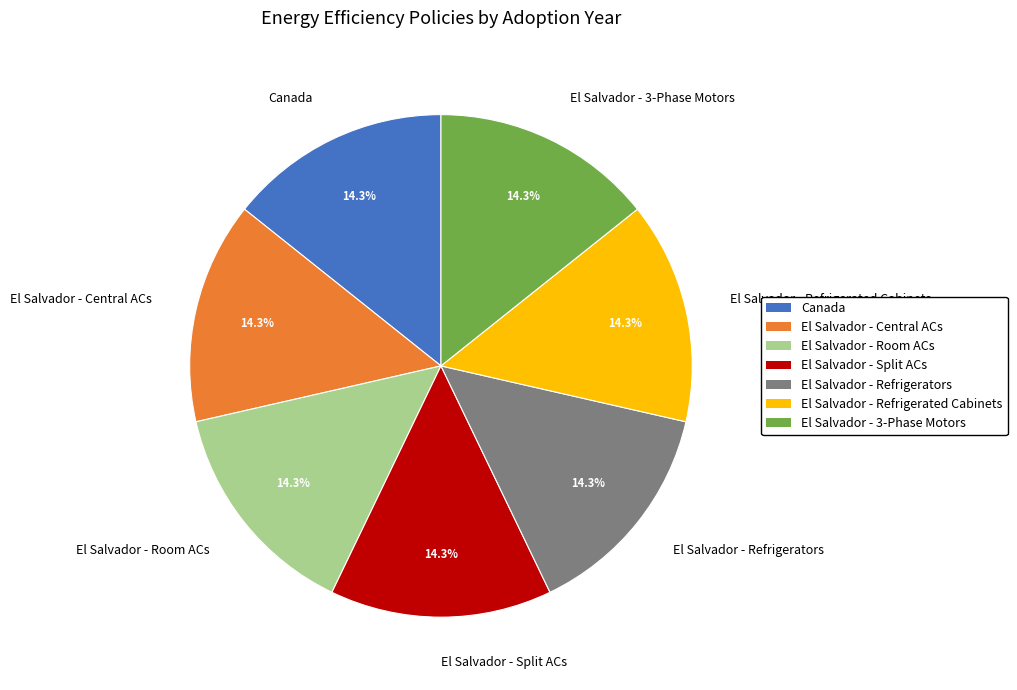

Is El Salvador - 3-Phase Motors the majority of the pie?

No